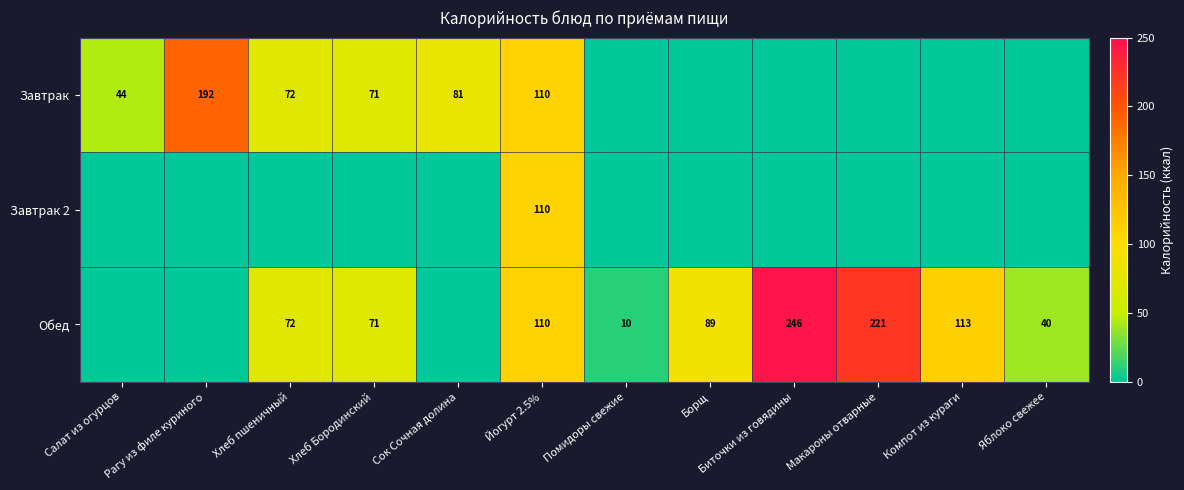

The value of Обед at Биточки из говядины is 405. True or false?

False